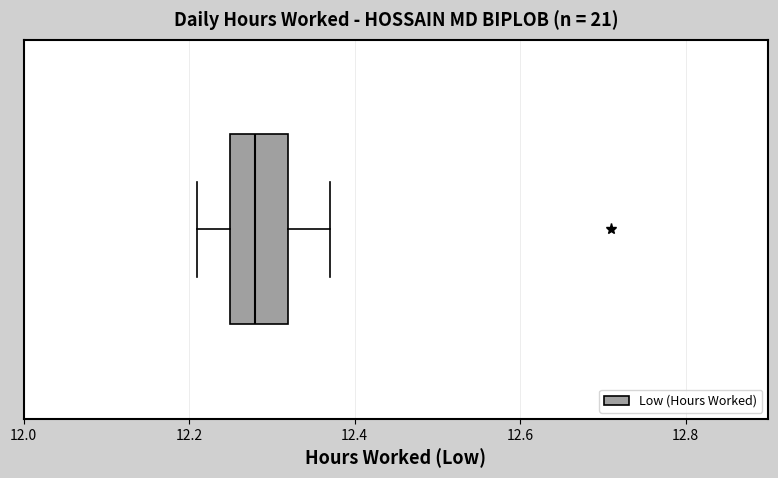

Transcribe this box plot: give where the median line is, the range the box spans, and where the two whiskers end, as read against the x-axis. The values are not printed on the chart, so give them approximately, as read against the axis.

median 12.28, box 12.26 to 12.32, whiskers 12.22 to 12.38